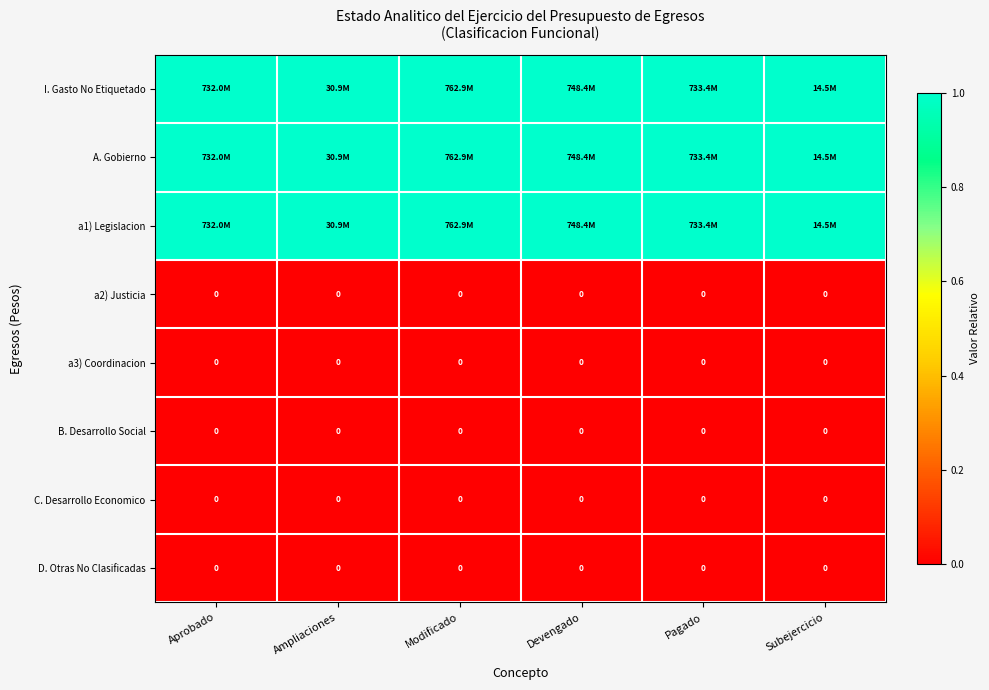

True or false: B. Desarrollo Social has a value of 0 at Subejercicio.

True